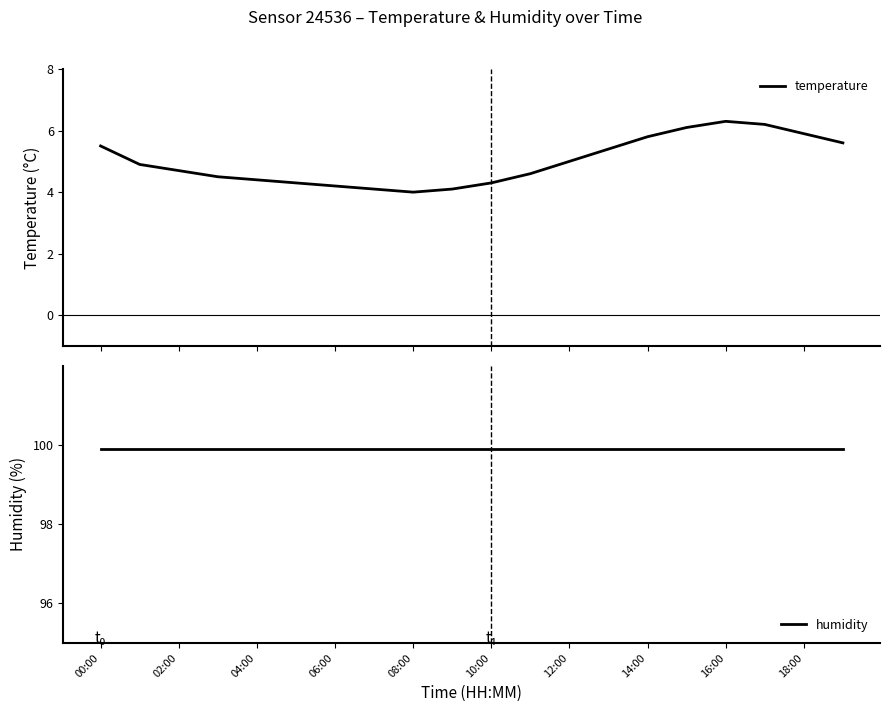

What is the minimum value for temperature?

4.0